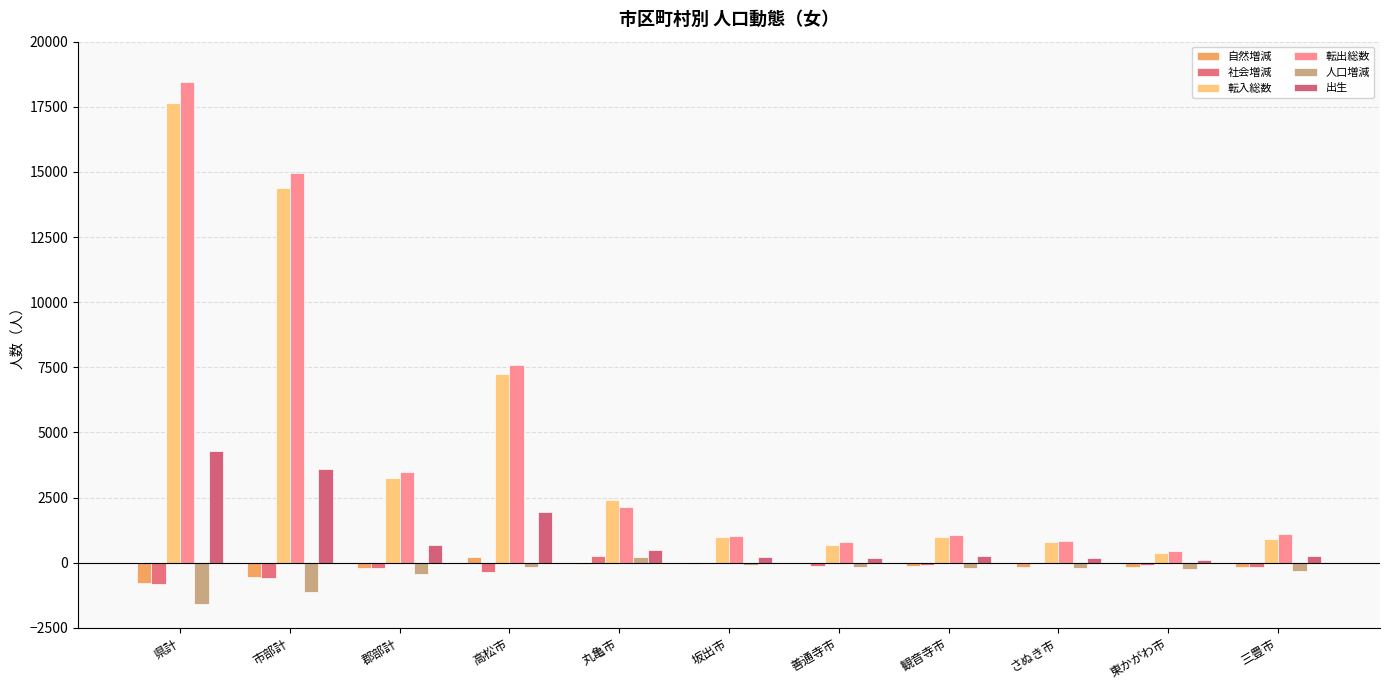

What is the total value across all series at 県計?

37223